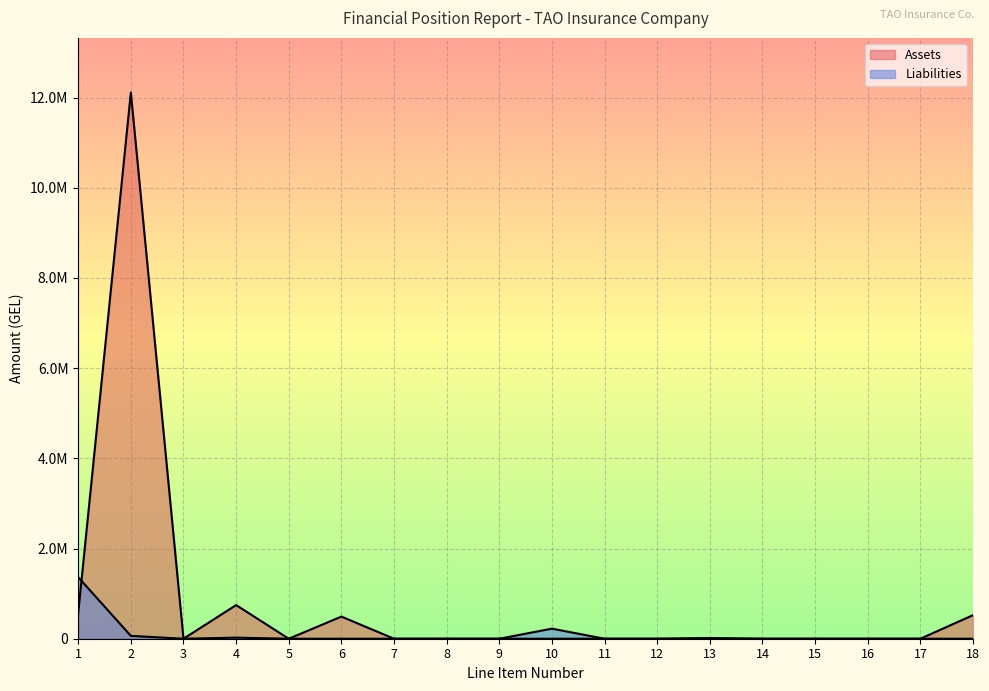

What is the difference between the highest and lowest values at 1?

793004.8